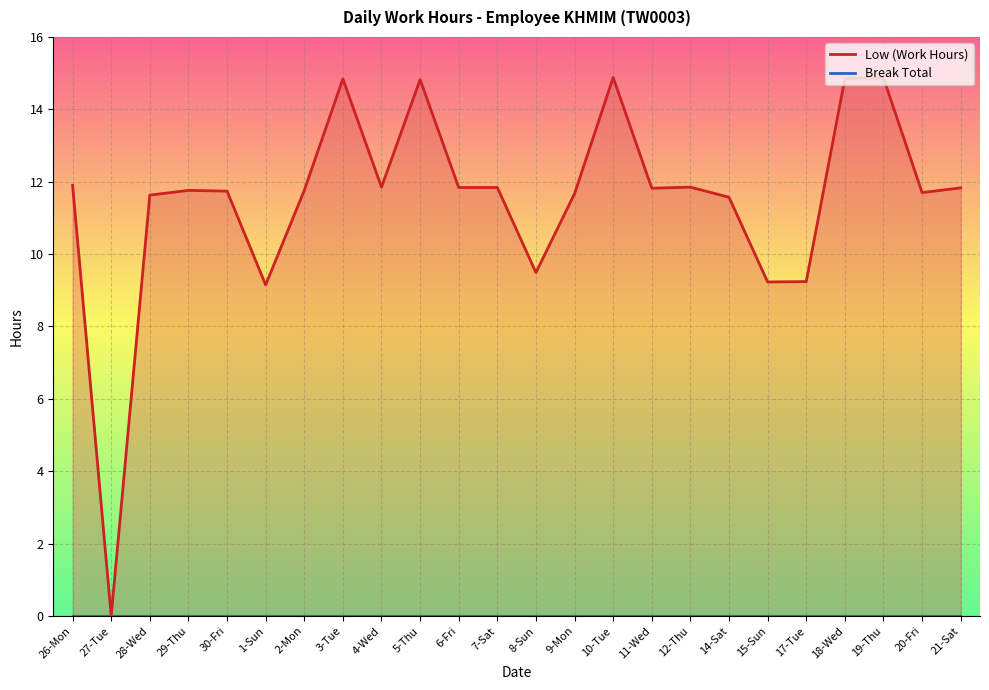

What is the average value?

11.5